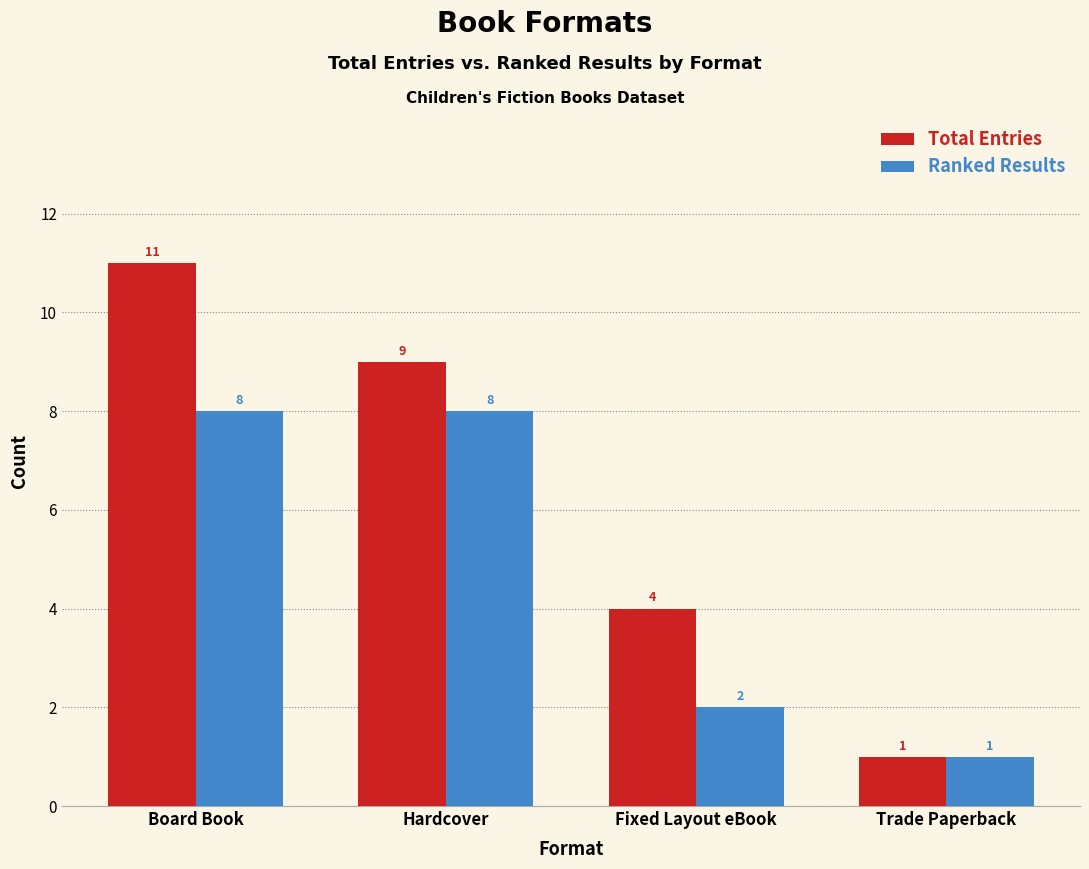

What value does the Total Entries series have at Board Book, to the nearest 10?

10